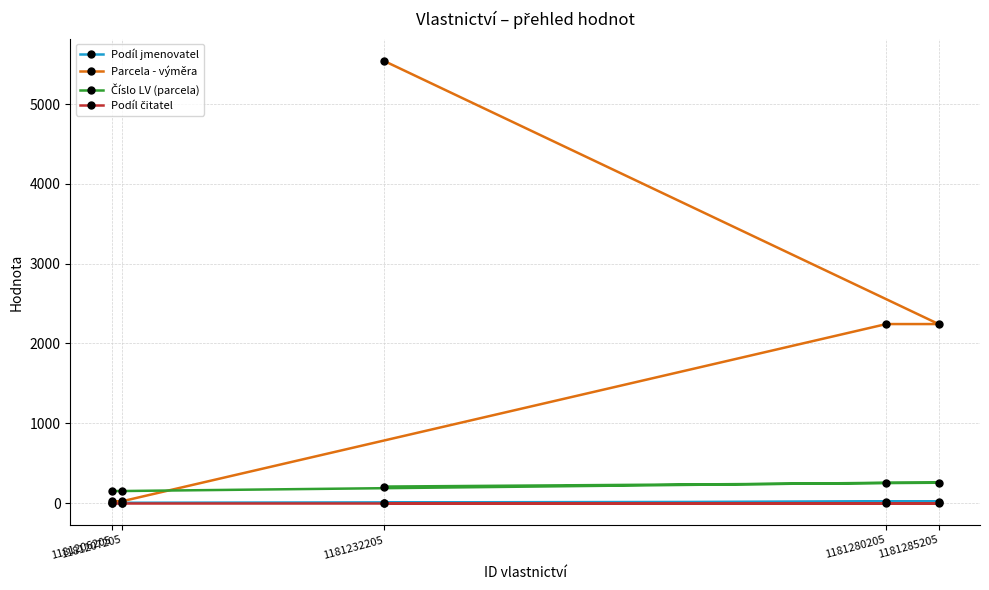

Which series has the largest total across all categories?

Parcela - výměra